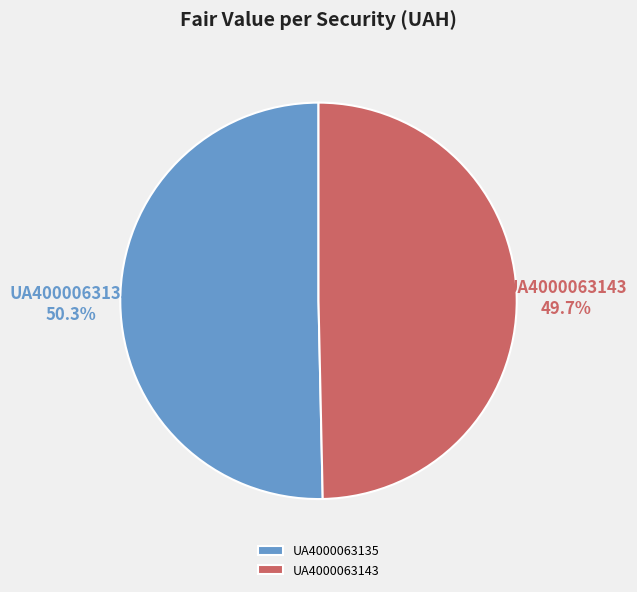

Between UA4000063143 and UA4000063135, which is larger?

UA4000063135